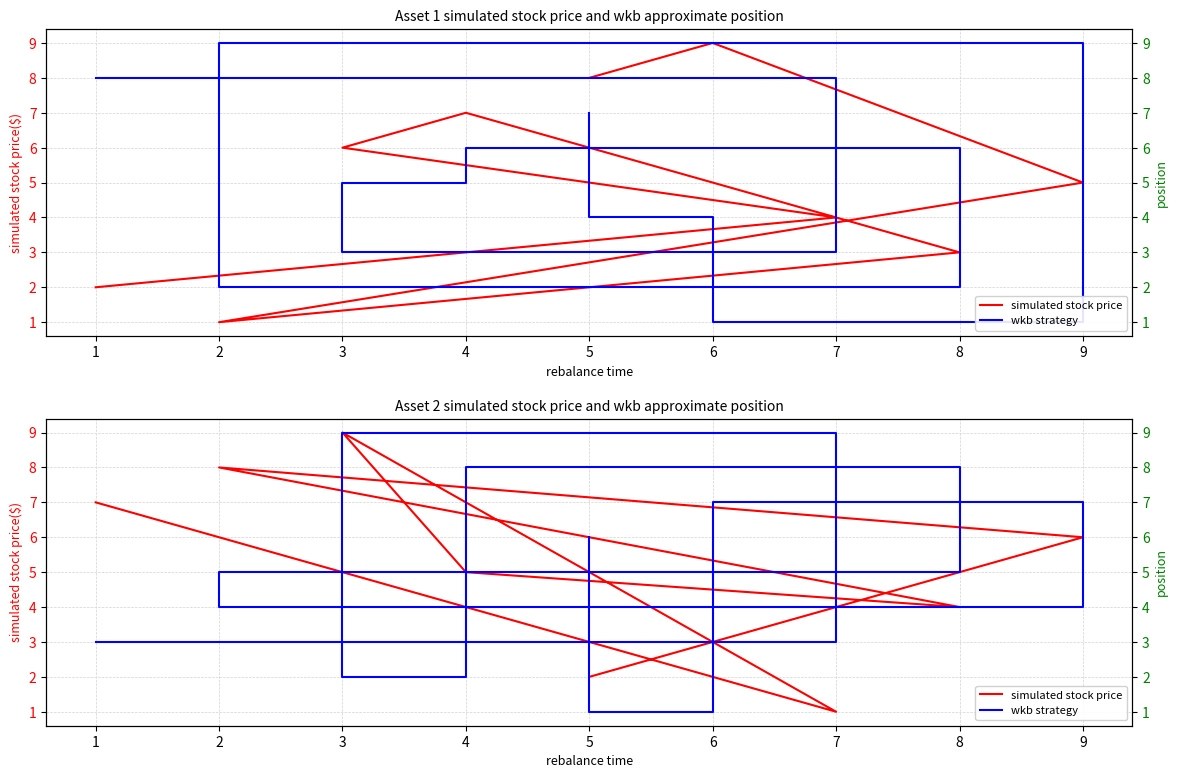

Where is wkb strategy nearest to the value 5?

8